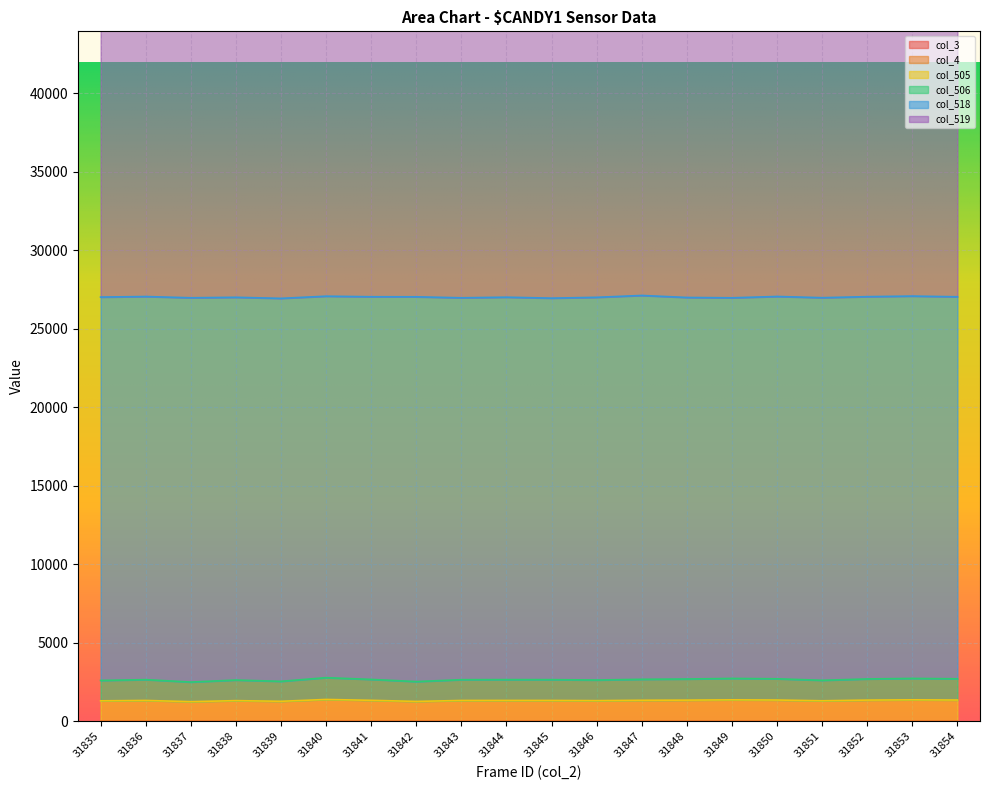

At which category does col_506 reach its first local valley?

31837